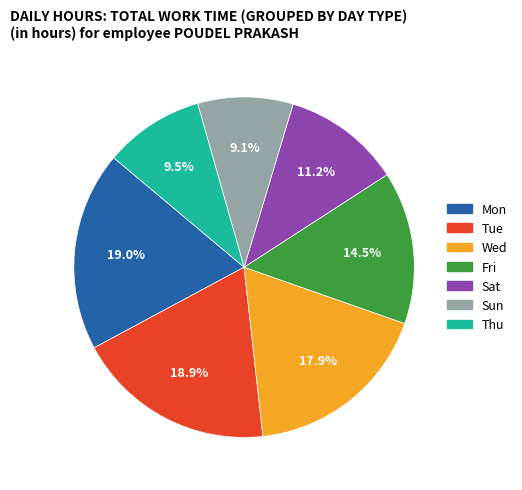

Is there a majority slice in this chart?

No